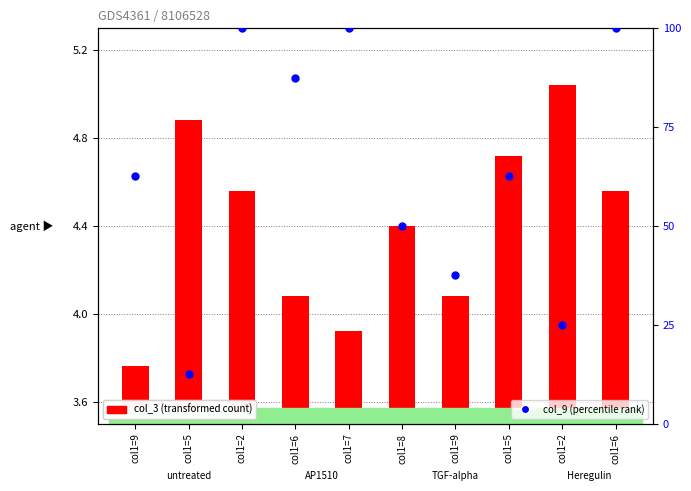

Which series has the largest total across all categories?

col_9 (percentile)